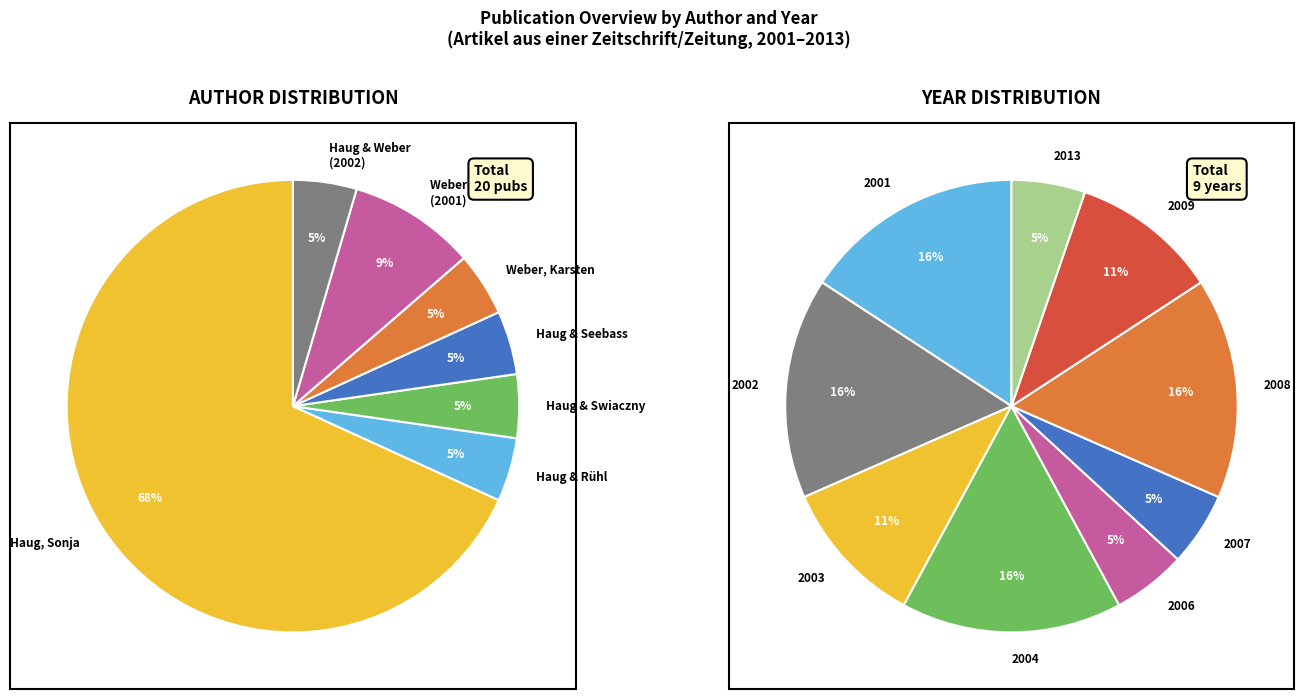

Combined, what portion of the pie is Weber, Karsten; Haug, Sonja and Haug, Sonja; Seebass, Katharina?

13.6%